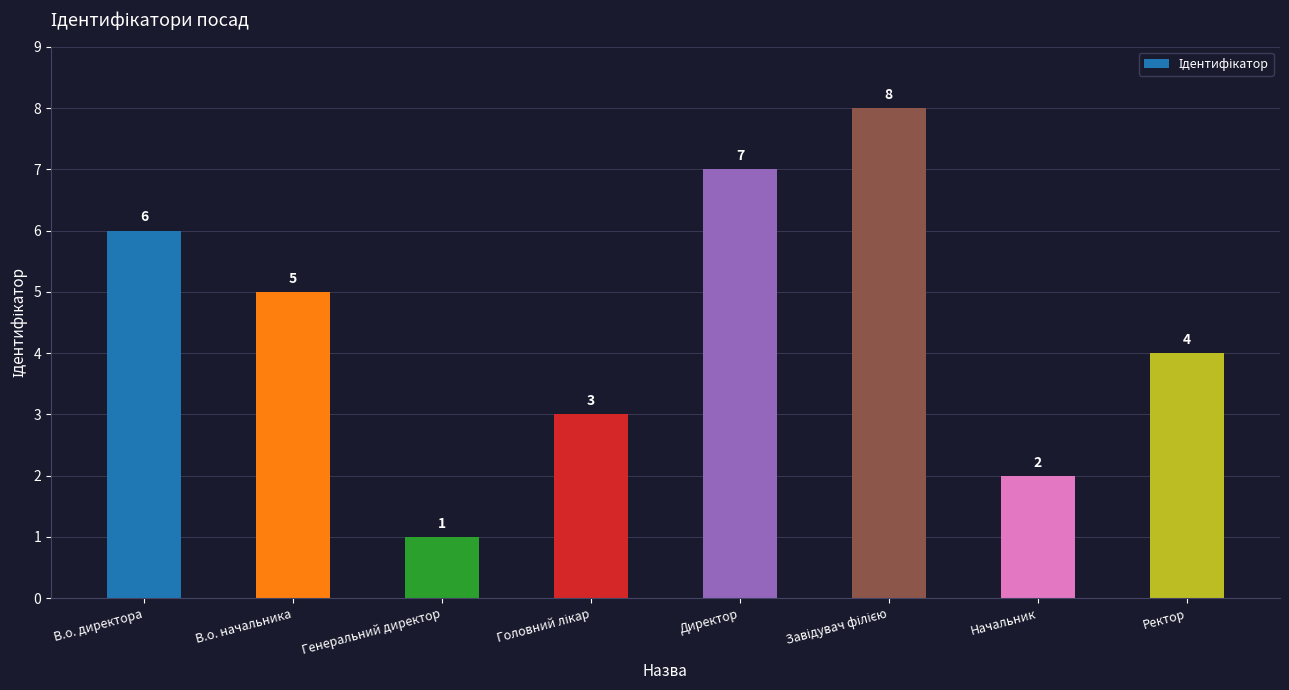

How many categories are shown in the chart?

8